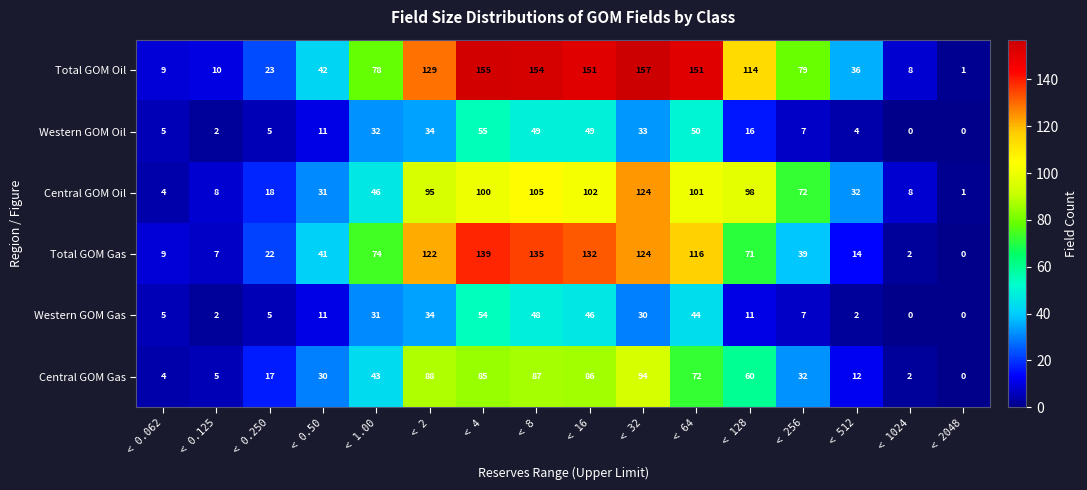

The value of Central GOM Oil at < 0.125 is 4. True or false?

False